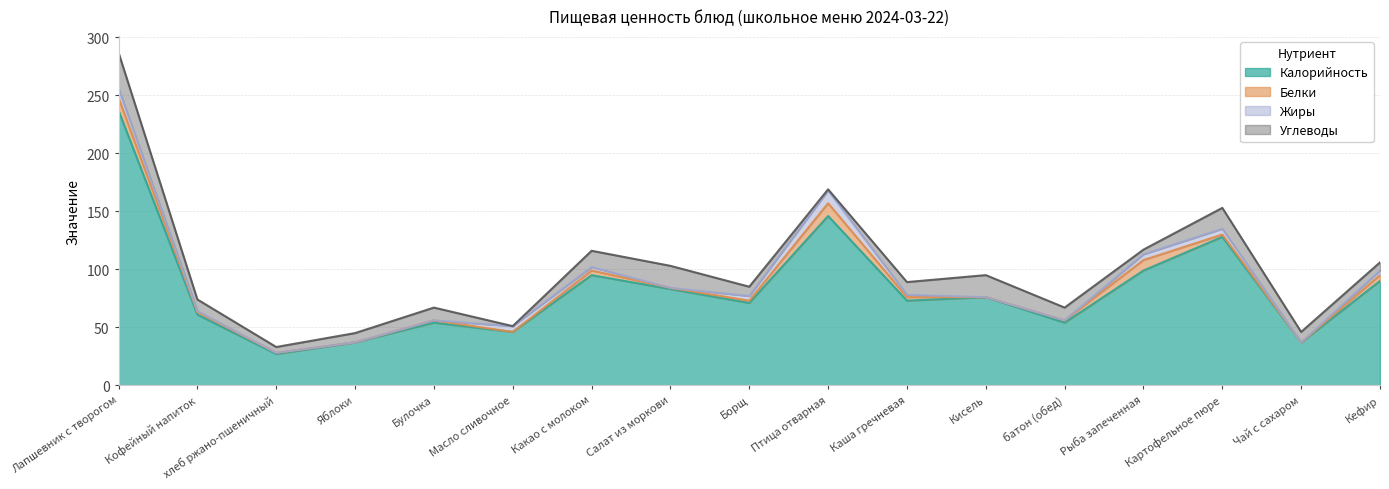

What is the label of the 13th point from the left?

батон (обед)